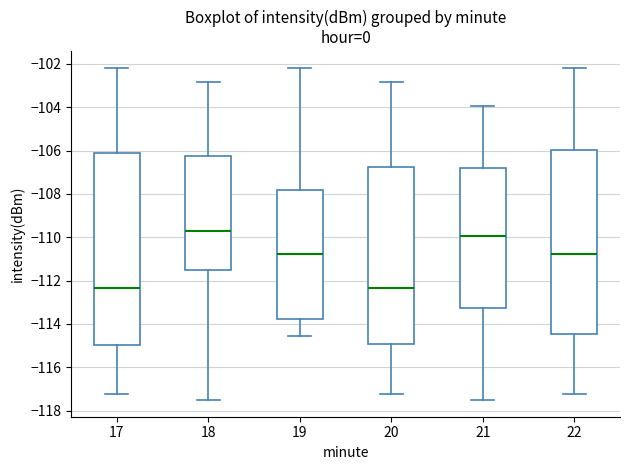

Reading left to right, read every box against the y-axis: the position of its median line, the range the box covers, and the ends of its whiskers. The values are not printed on the chart, so give them approximately, as read against the axis.

17: median -112.4, box -115.0 to -106.0, whiskers -117.2 to -102.2
18: median -109.8, box -111.6 to -106.2, whiskers -117.6 to -102.8
19: median -110.8, box -113.8 to -107.8, whiskers -114.6 to -102.2
20: median -112.4, box -115.0 to -106.8, whiskers -117.2 to -102.8
21: median -110.0, box -113.2 to -106.8, whiskers -117.6 to -104.0
22: median -110.8, box -114.4 to -106.0, whiskers -117.2 to -102.2